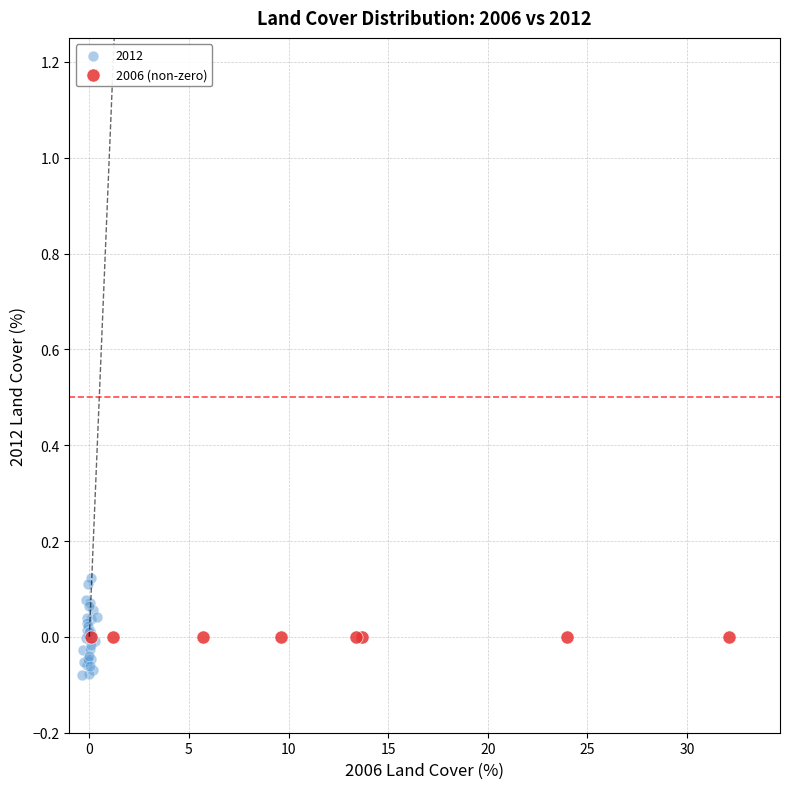

Which series reaches the minimum Y coordinate?

2012